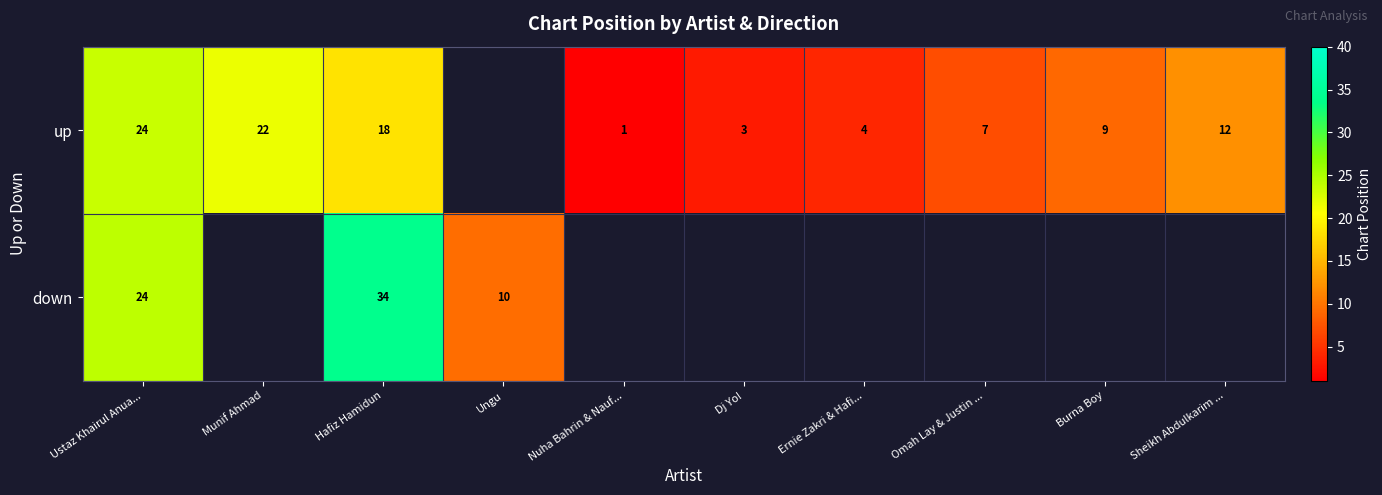

What is the total value across all series at Hafiz Hamidun?

52.0